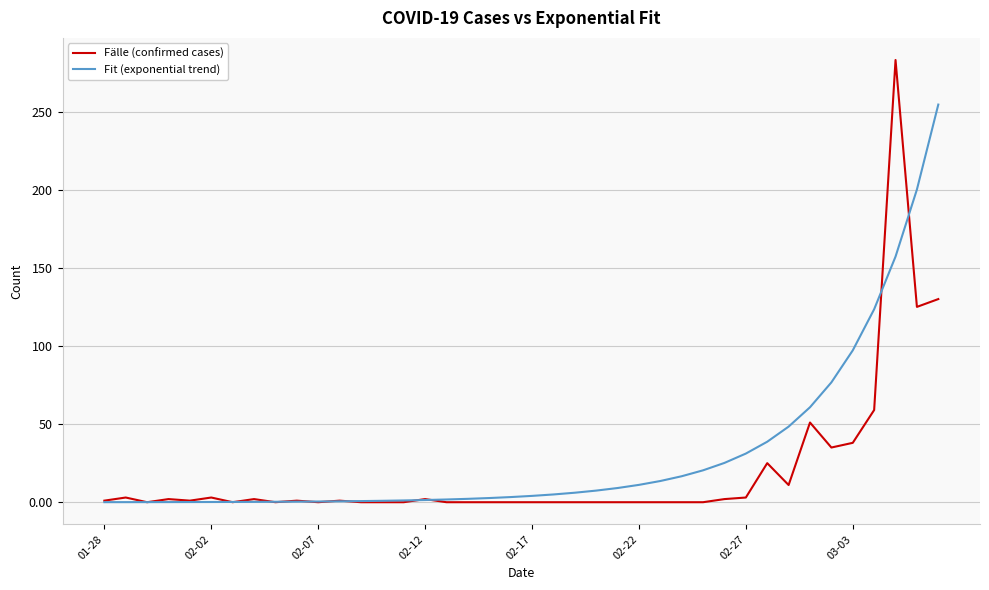

Which series has the widest spread of values?

Fälle (confirmed cases)